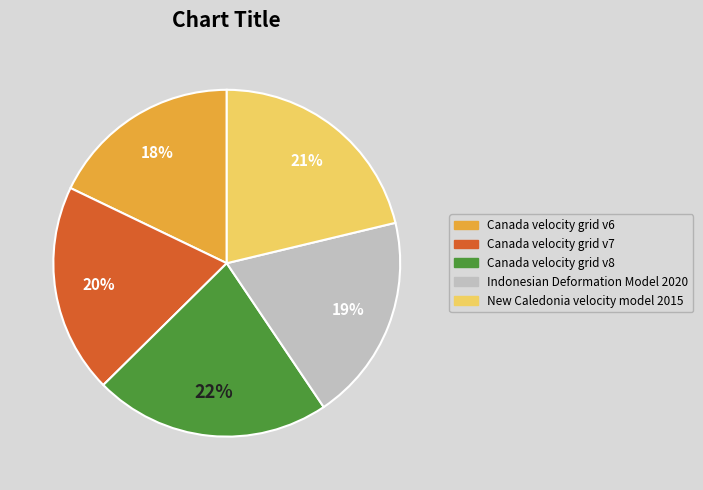

Approximately how many times larger is the value at New Caledonia velocity model 2015 compared to Canada velocity grid v8?

1.0